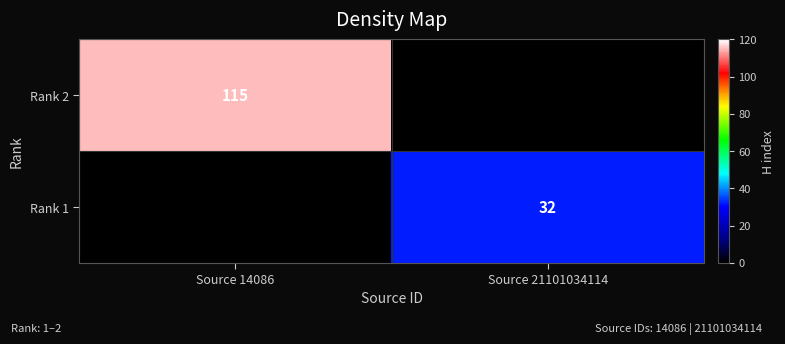

Which category has the lowest value across all series?

Source 21101034114